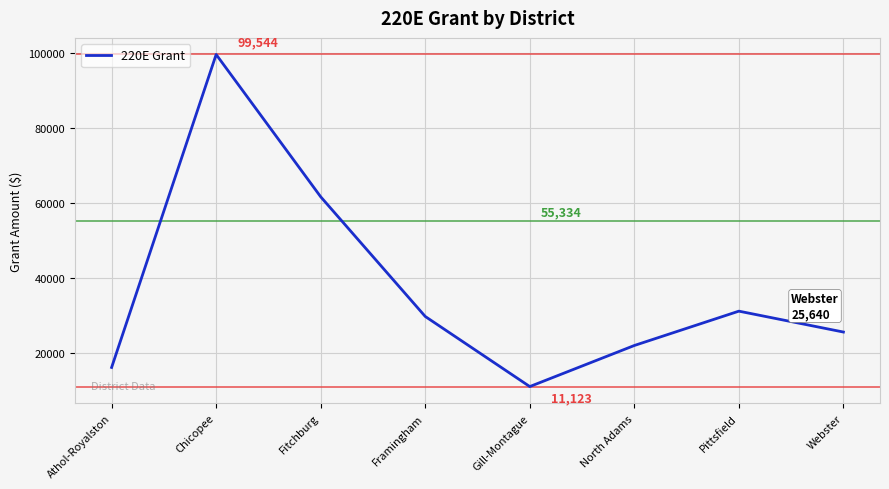

Is this an area chart (filled region under the line)?

No